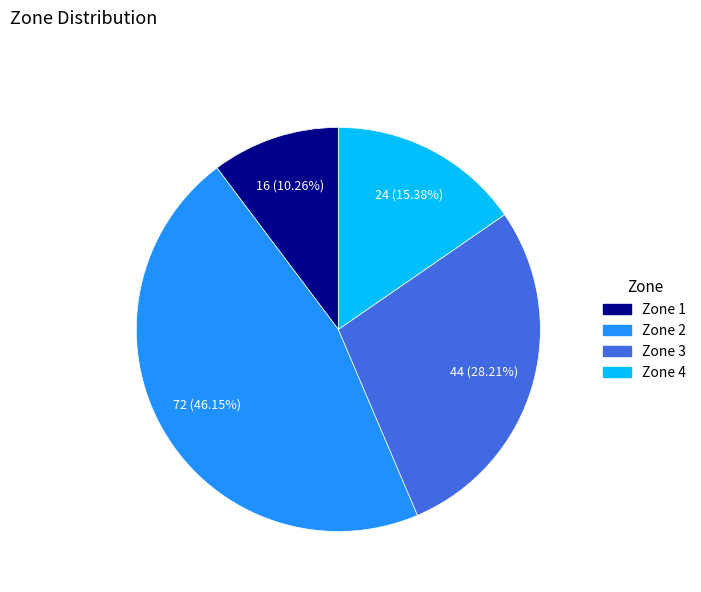

What percentage is the Zone 4 slice, to the nearest percent?

15%